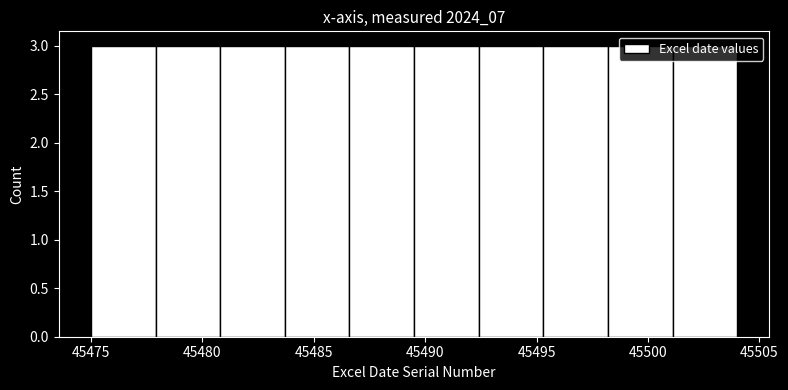

Reading left to right, transcribe this chart: for each bar, give the range it covers on the x-axis and its height. Neither the bar edges nor the heights are printed on the chart, so give them approximately, as read against the axes.

45475.0 to 45477.9: 3
45477.9 to 45480.8: 3
45480.8 to 45483.7: 3
45483.7 to 45486.6: 3
45486.6 to 45489.5: 3
45489.5 to 45492.4: 3
45492.4 to 45495.3: 3
45495.3 to 45498.2: 3
45498.2 to 45501.1: 3
45501.1 to 45504.0: 3